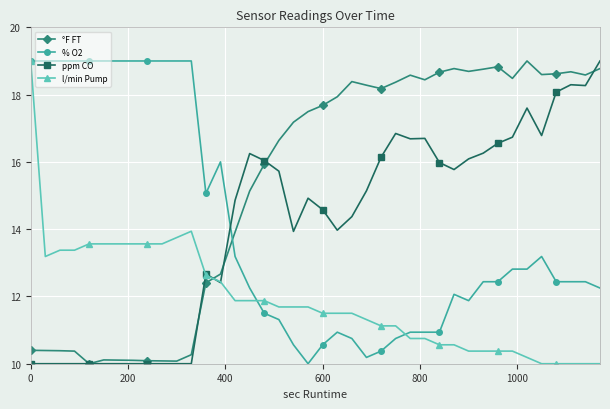

List the series in order of their peak value, highest first.

°F FT, % O2, ppm CO, l/min Pump